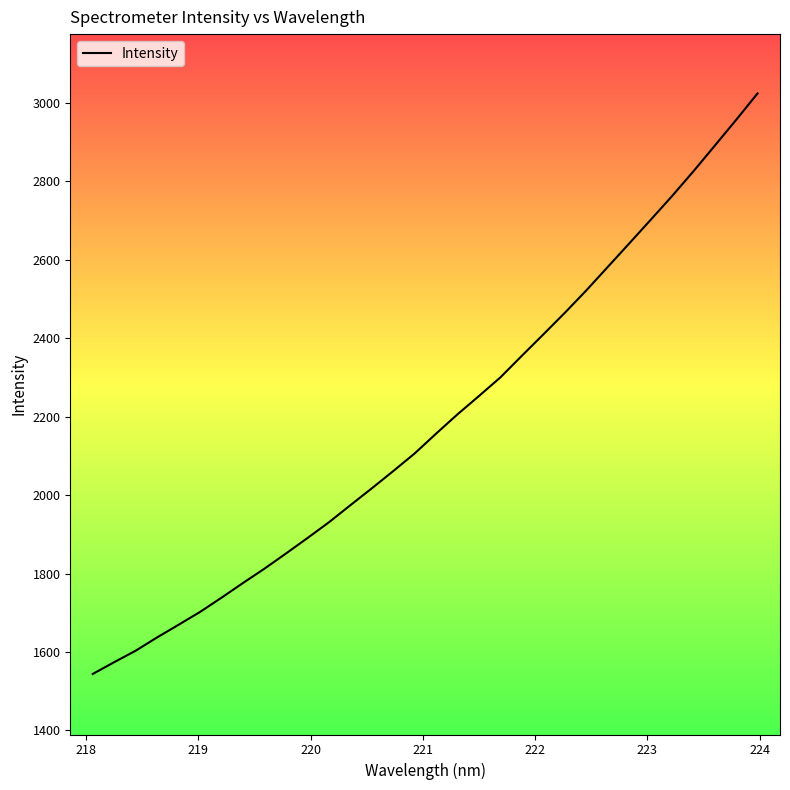

What is the greatest value displayed?

3024.4